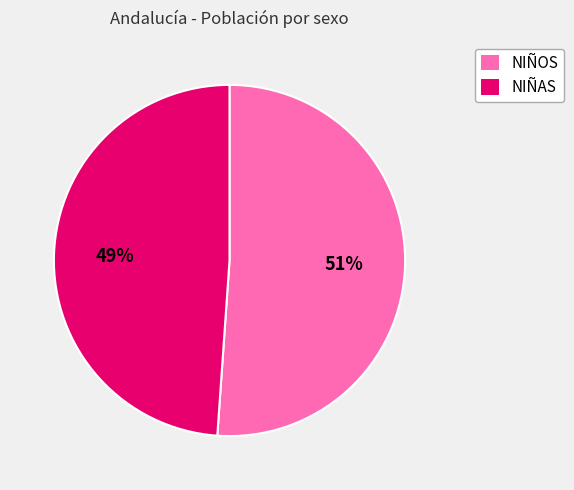

How many segments does this pie chart have?

2